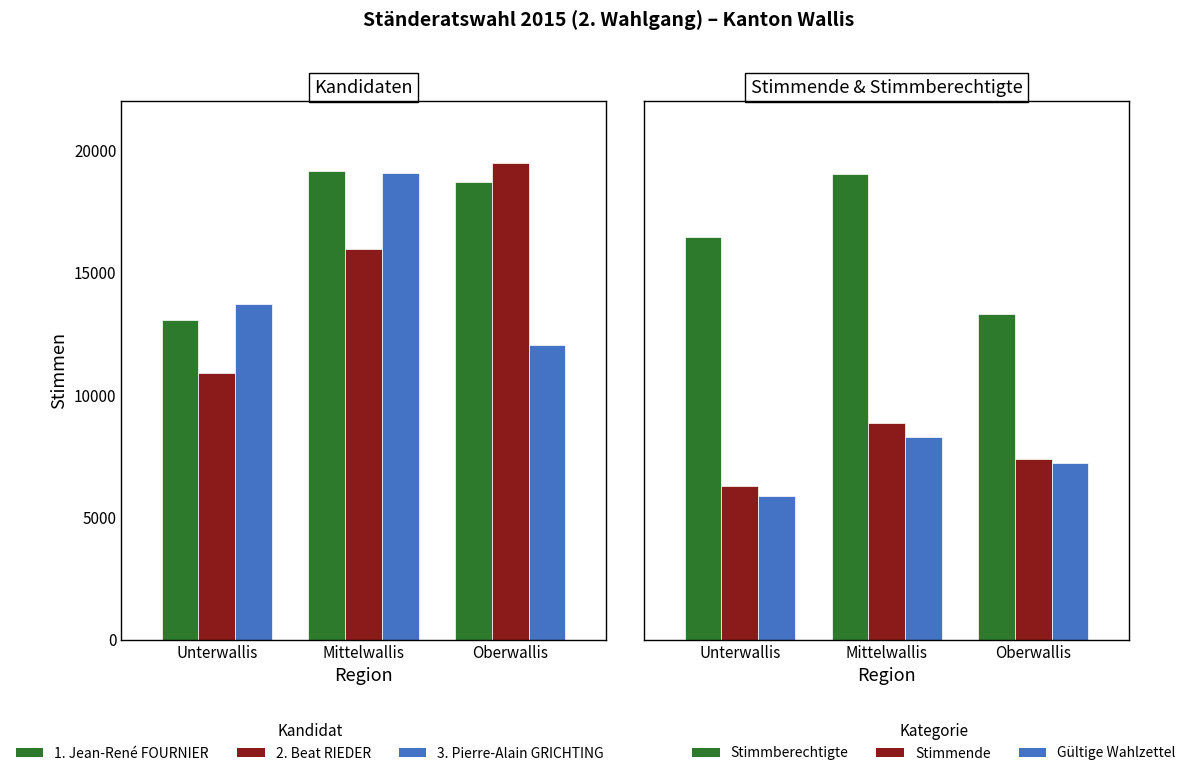

What is the sum of the Stimmende values at Mittelwallis and Oberwallis?

70245